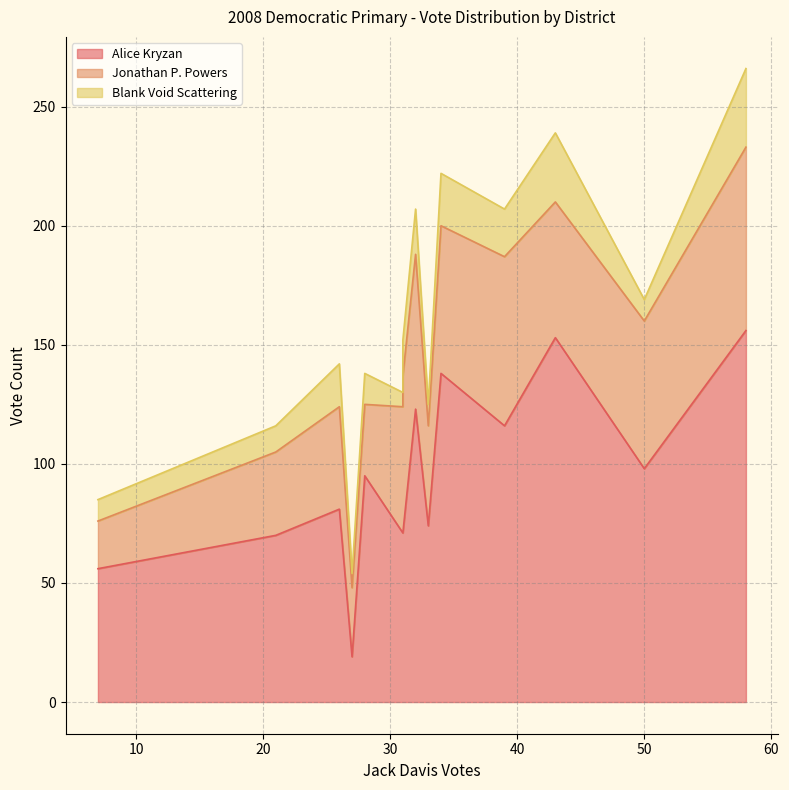

True or false: Jonathan P. Powers and Alice Kryzan cross at least once.

True